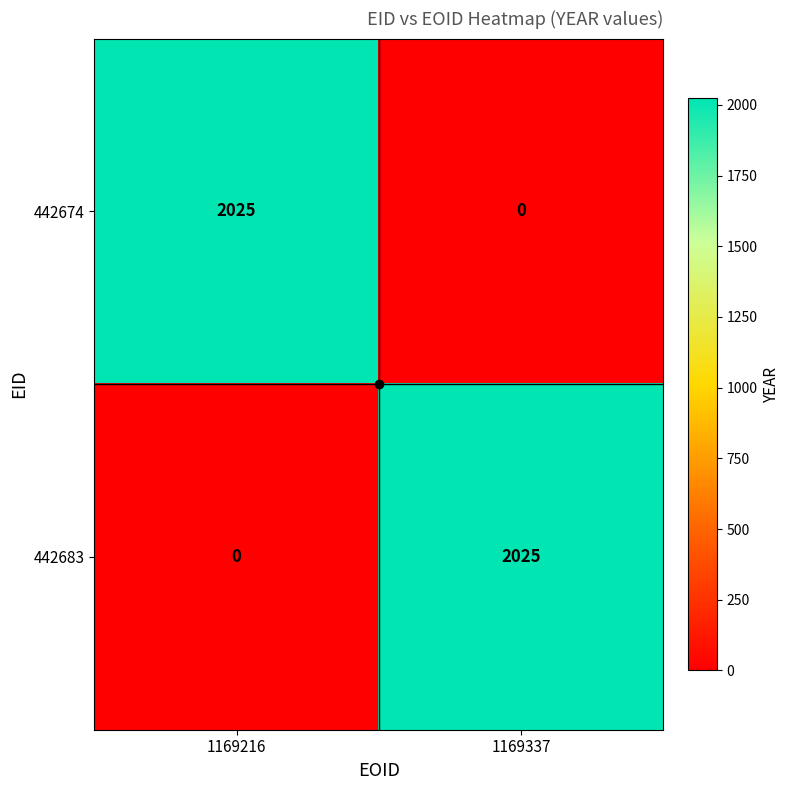

Is it true that 442674 equals 2025 at 1169216?

True